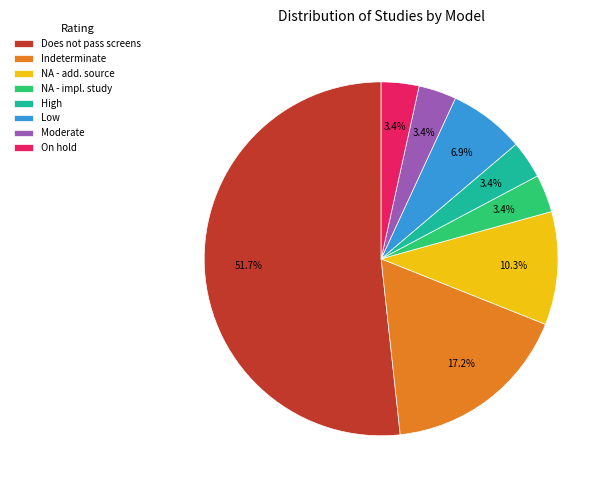

Which slice is the largest?

Does not pass screens